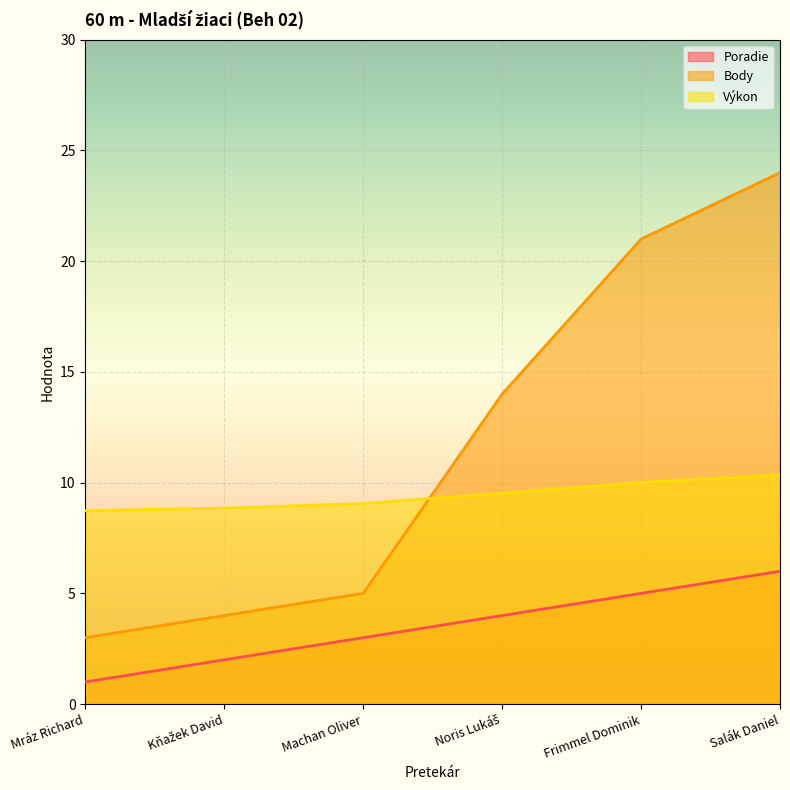

The value of Body at Kňažek David is 4.0. True or false?

True